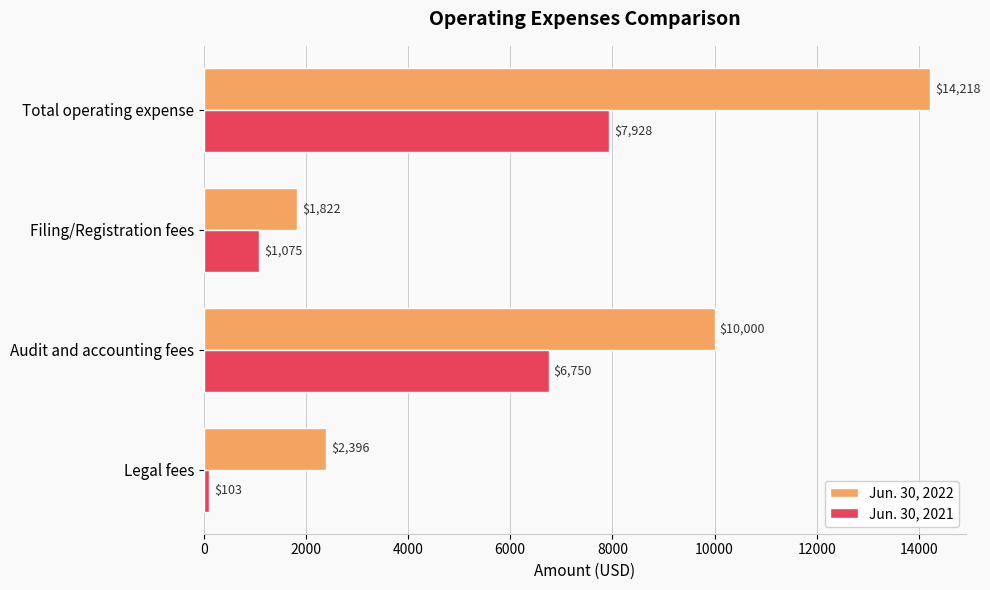

What are all the series names shown in the legend?

Jun. 30, 2022, Jun. 30, 2021